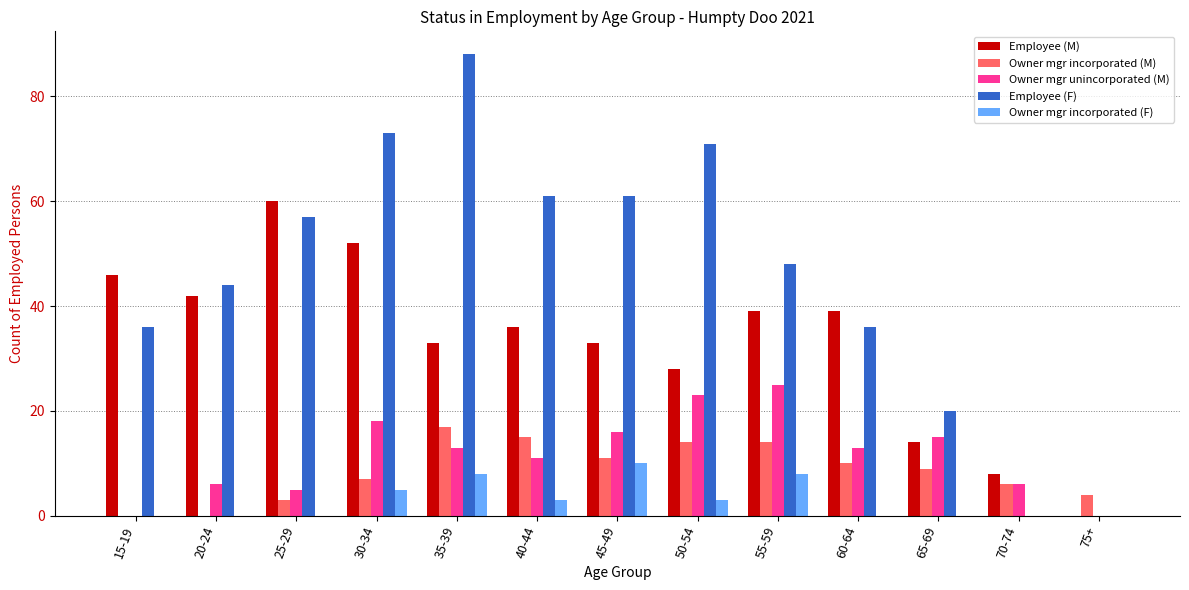

Where does the Owner mgr unincorporated (M) series first go above 13?

30-34